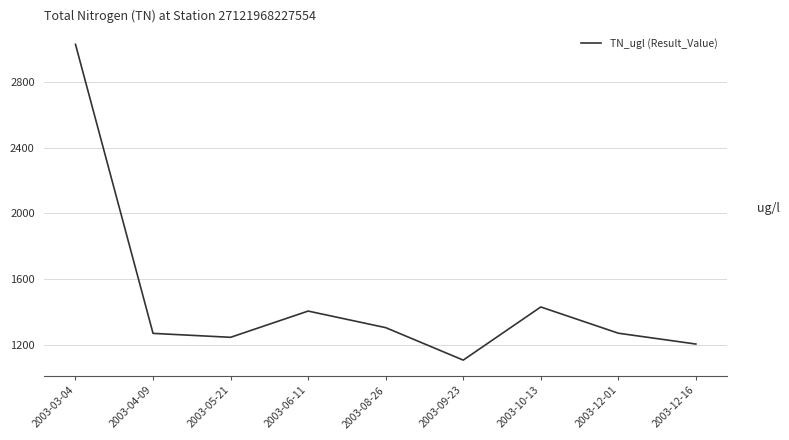

Does the chart display data point markers on the line(s)?

No